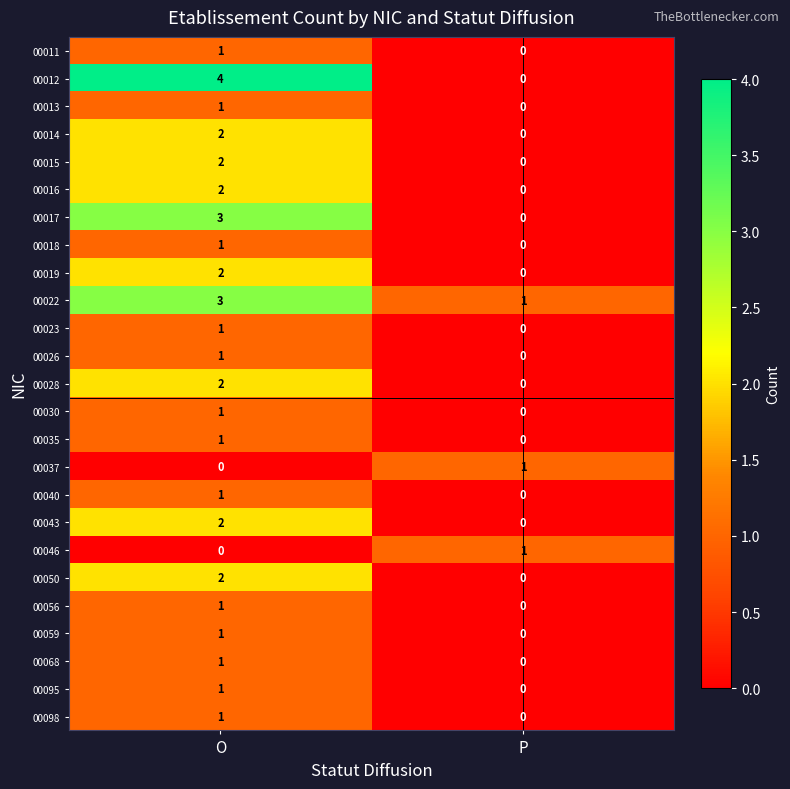

How many positive values does the 00017 series have?

1